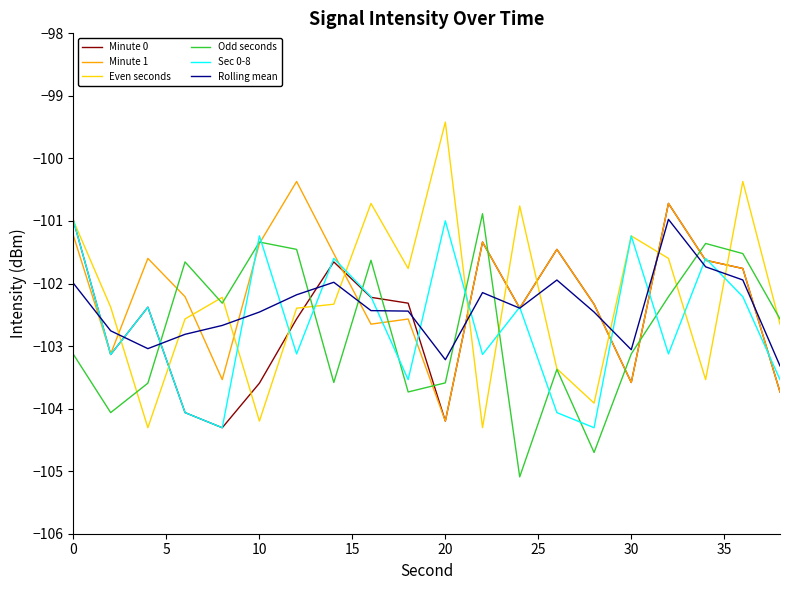

True or false: Even seconds and Minute 1 cross at least once.

True